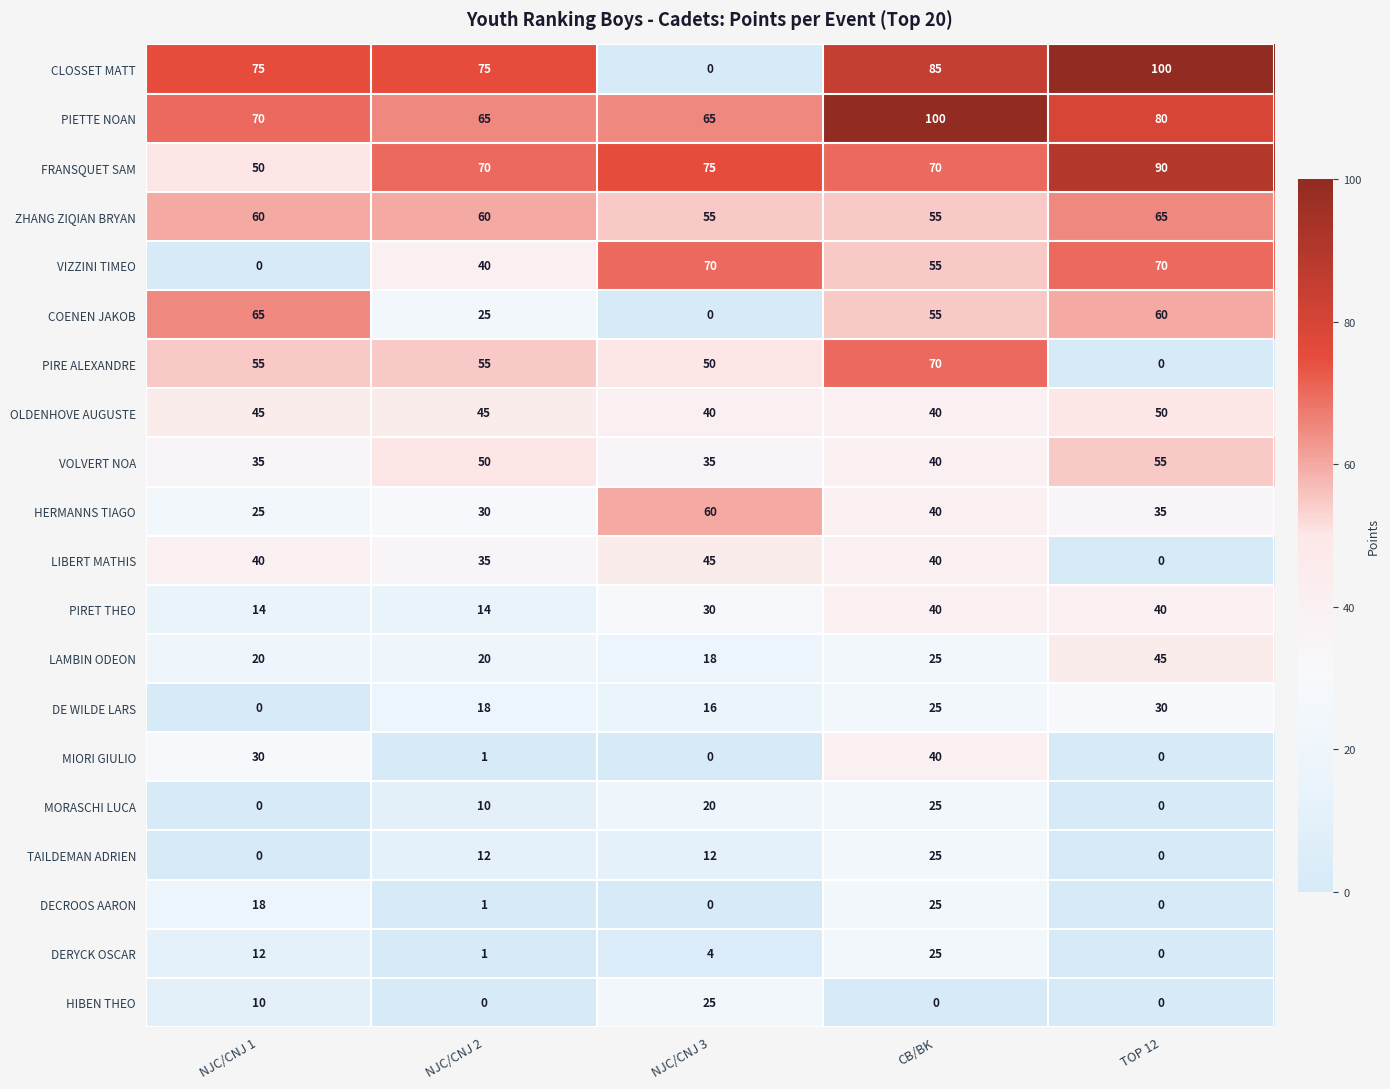

What is the average value of the LAMBIN ODEON series?

26